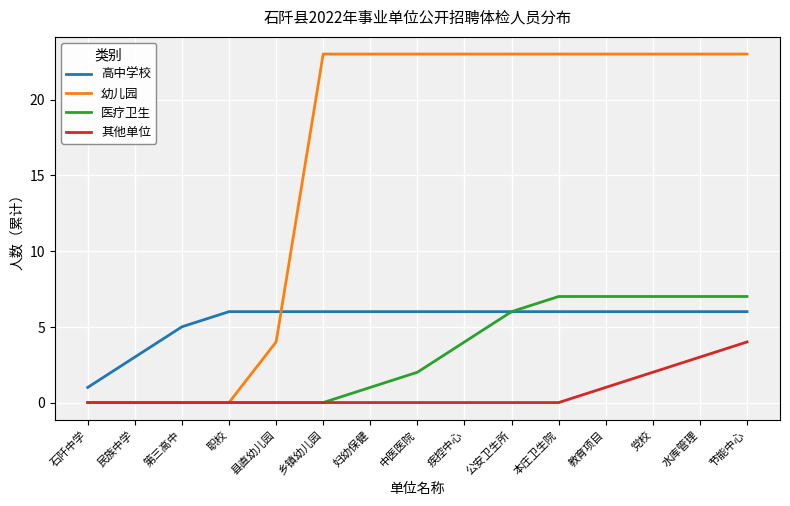

What is the total value across all series at 党校?

38